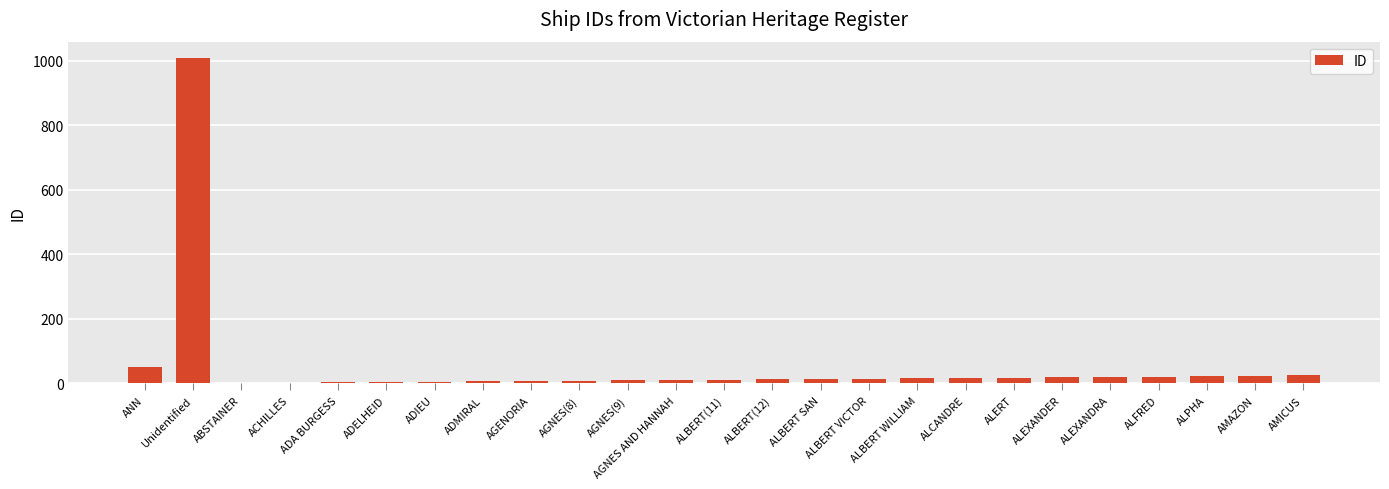

What is the sum of all values?

1339